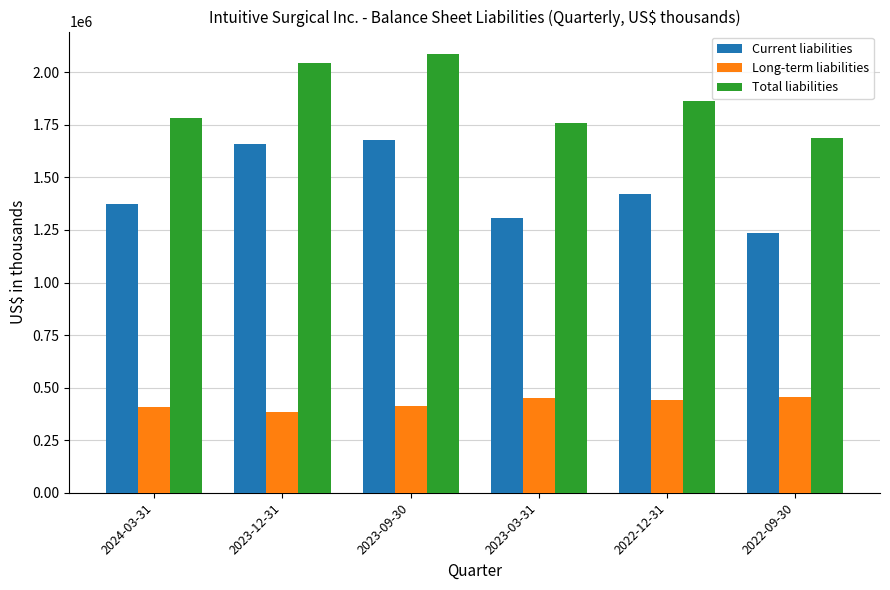

What is the sum of all Current liabilities values?

8673100